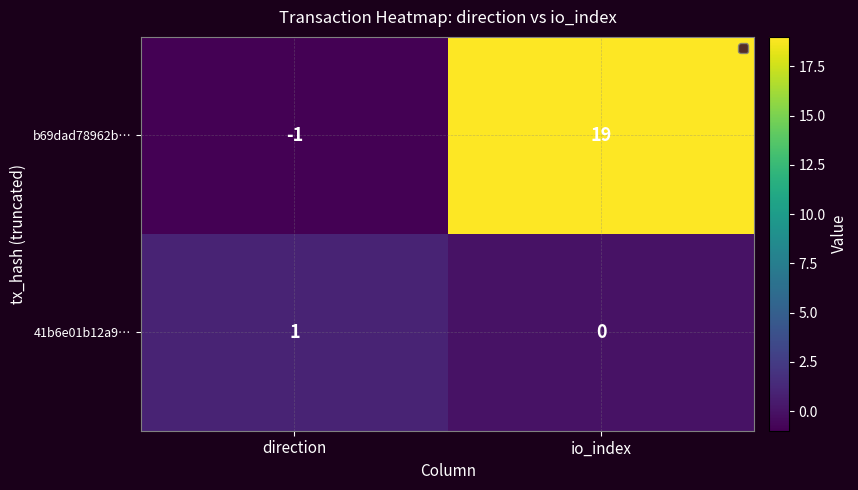

The 41b6e01b12a9… series shows 1 at direction. True or false?

True